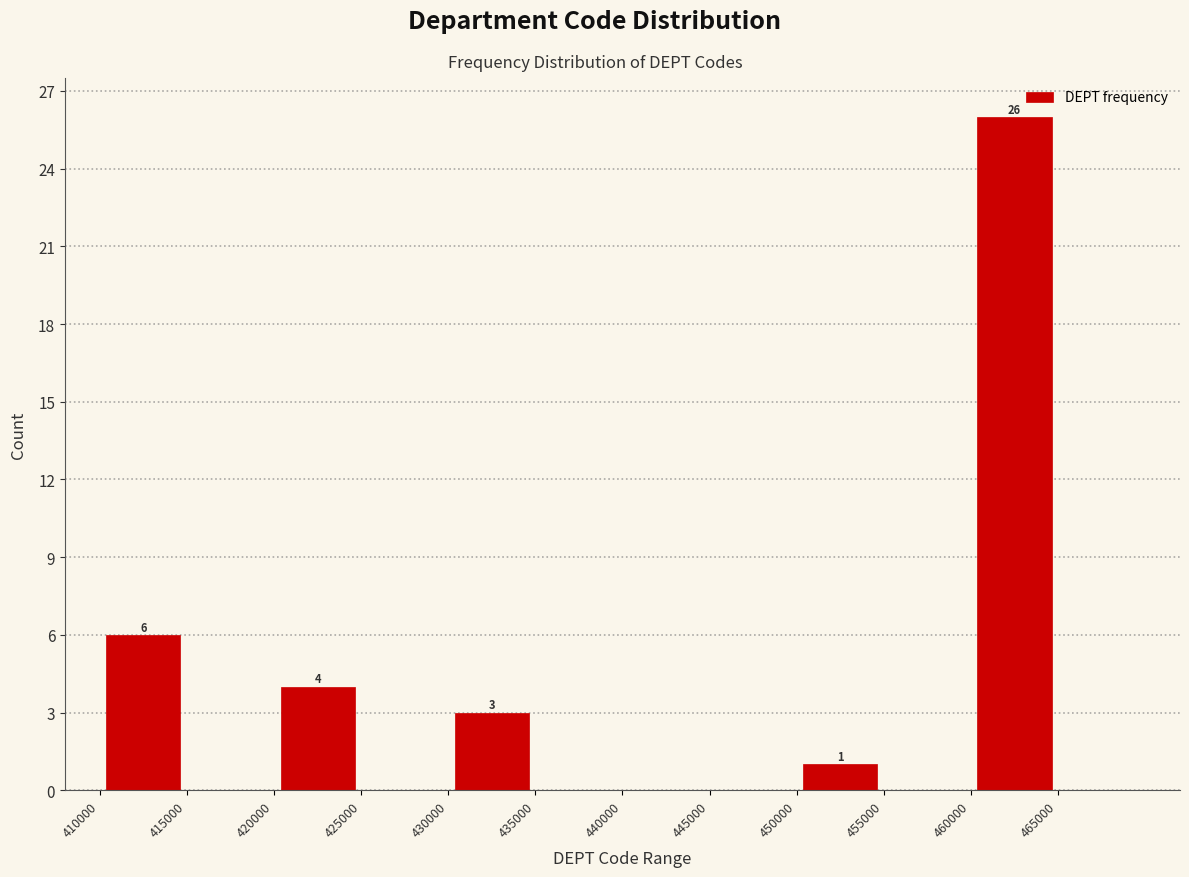

Over which range of the x-axis is the bar tallest?

460000 to 465000